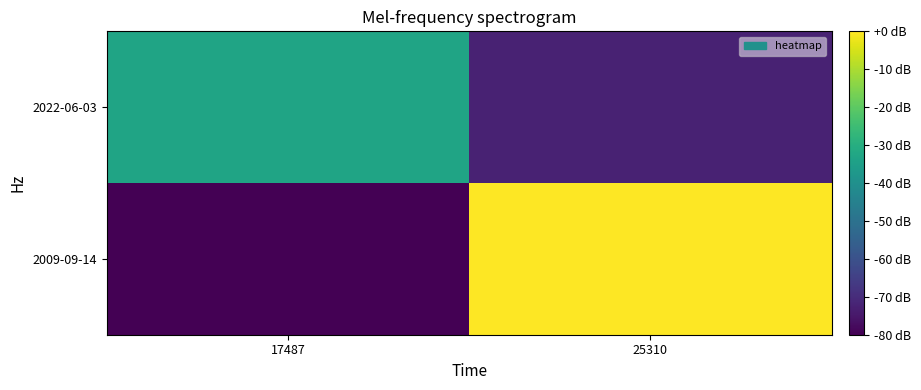

What is the spread (max minus min) of values at 17487?

46.6